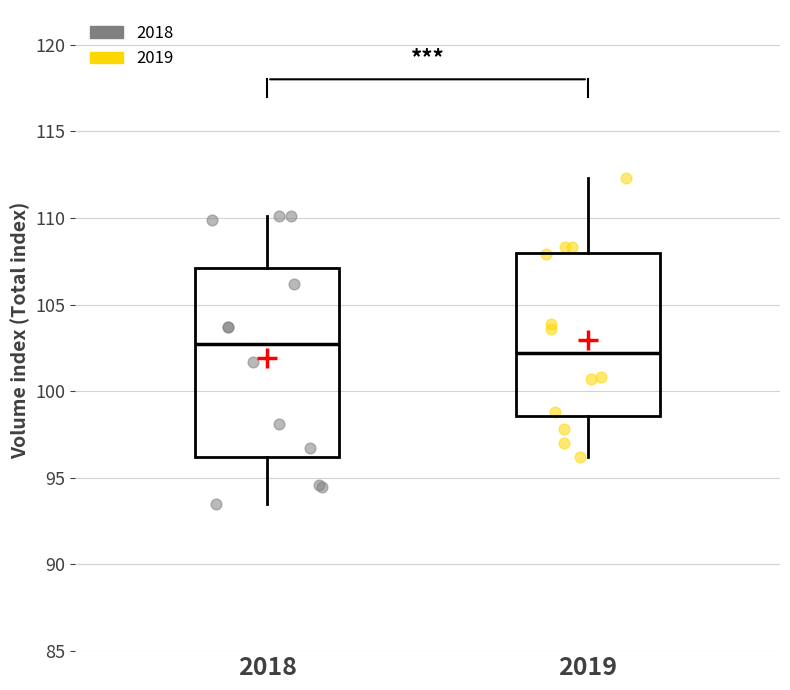

Which box has the lowest median line?

2019